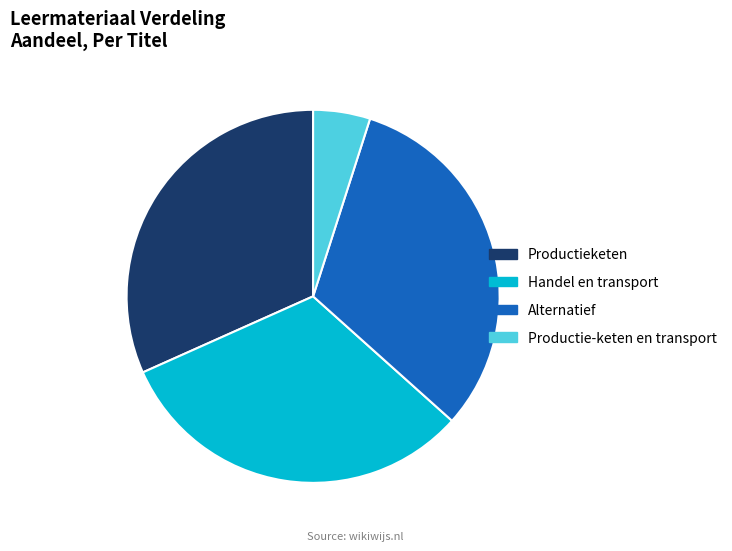

What is the ratio of the value at Handel en transport to the value at Productieketen?

1.0